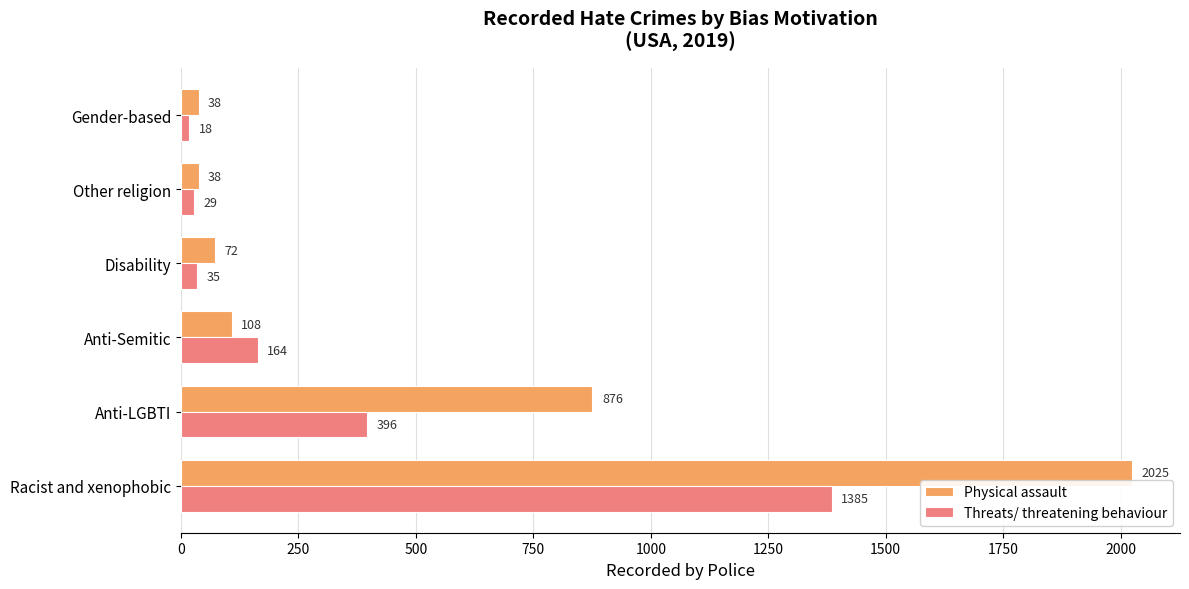

What is the total value across all series at Disability?

107